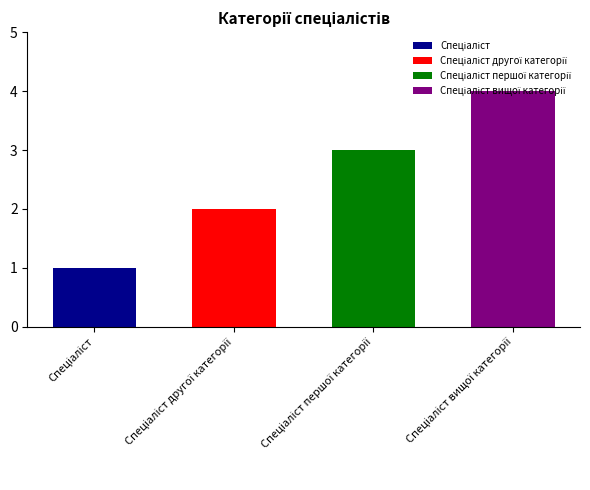

List the labels in order of value, largest first.

Спеціаліст вищої категорії, Спеціаліст першої категорії, Спеціаліст другої категорії, Спеціаліст